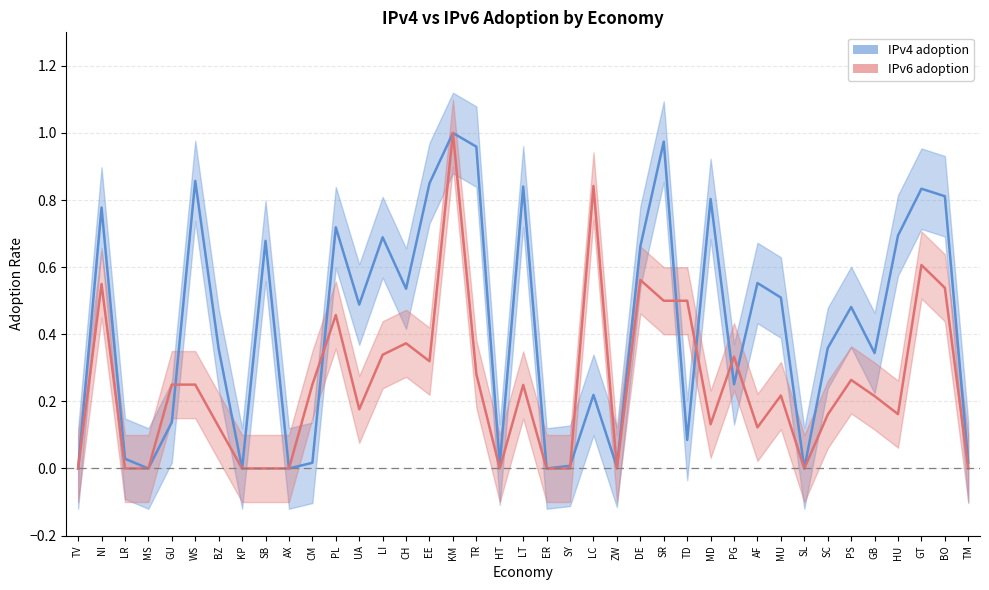

List the series in order of their peak value, lowest first.

IPv4 adoption line, IPv6 adoption line